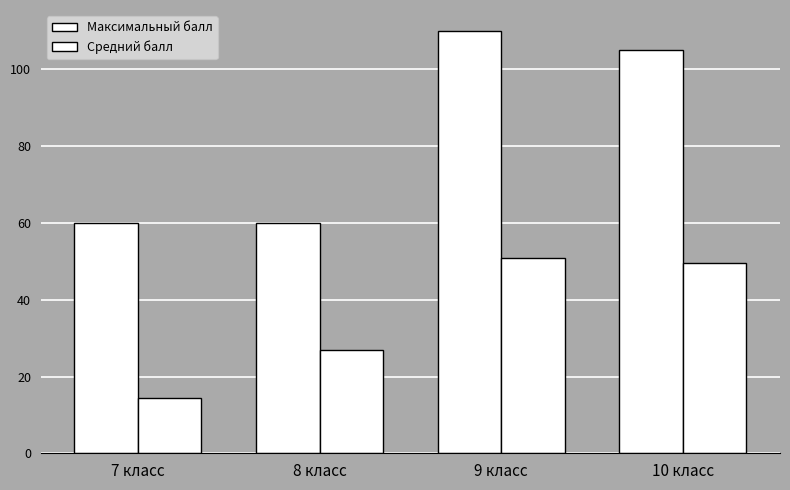

Which label corresponds to the largest value in the chart?

9 класс